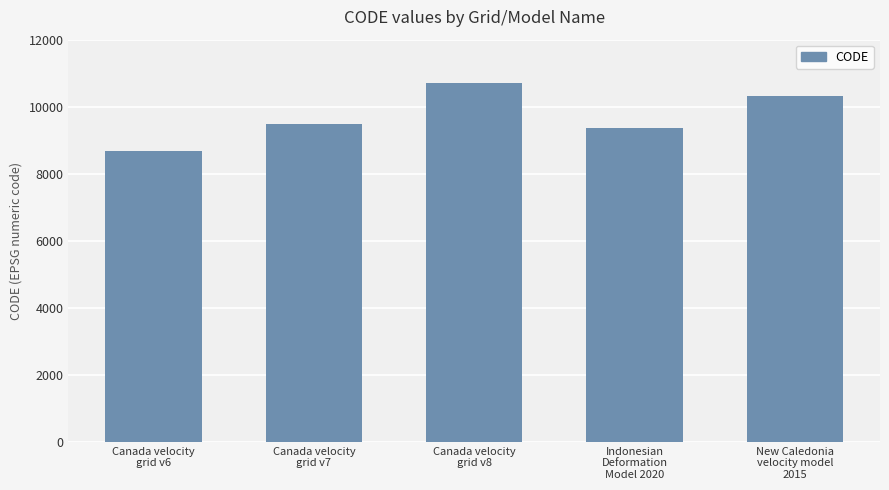

How many series are shown in this chart?

1